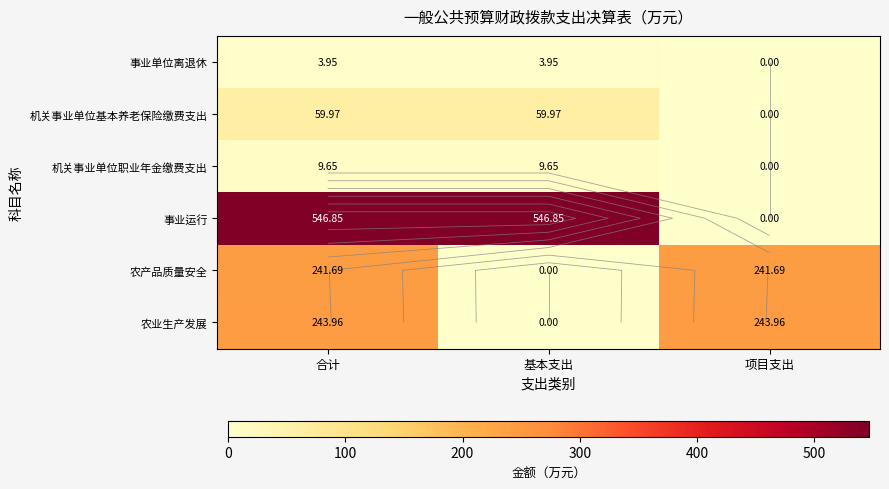

What is the difference between the highest and lowest values at 基本支出?

546.9